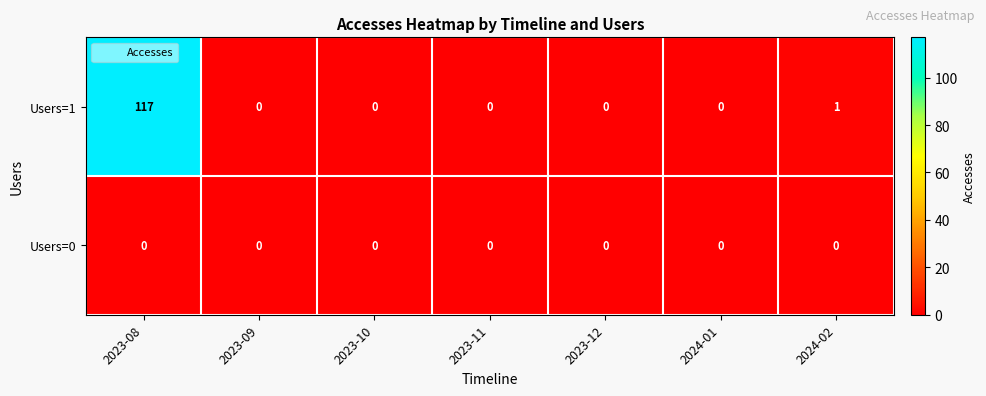

What is the average value of the Users=1 series?

17